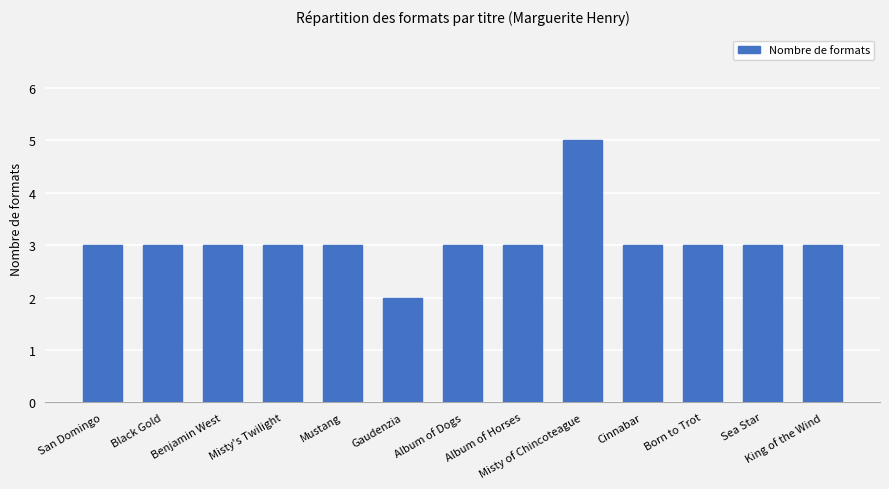

Approximately how many times larger is the value at King of the Wind compared to Gaudenzia?

1.5